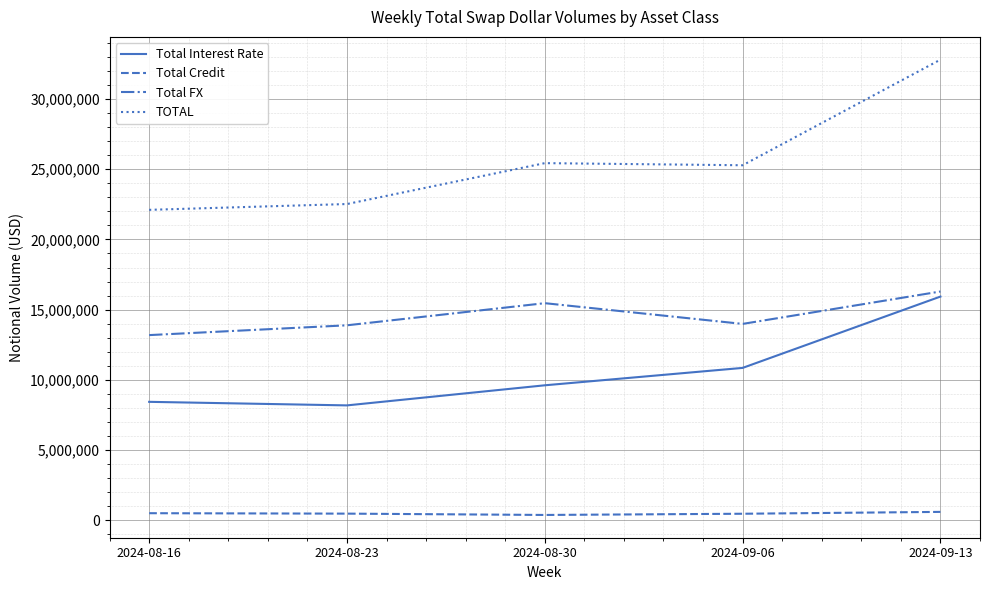

At 2024-08-16, list the series in order from largest to smallest.

TOTAL, Total FX, Total Interest Rate, Total Credit